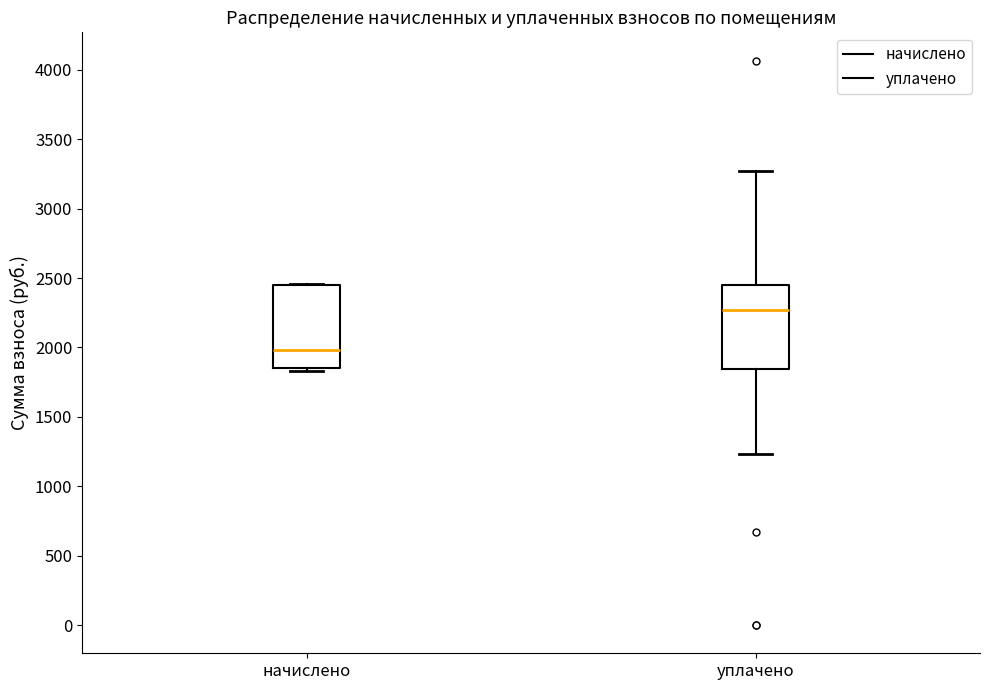

Which box has the highest median line?

уплачено